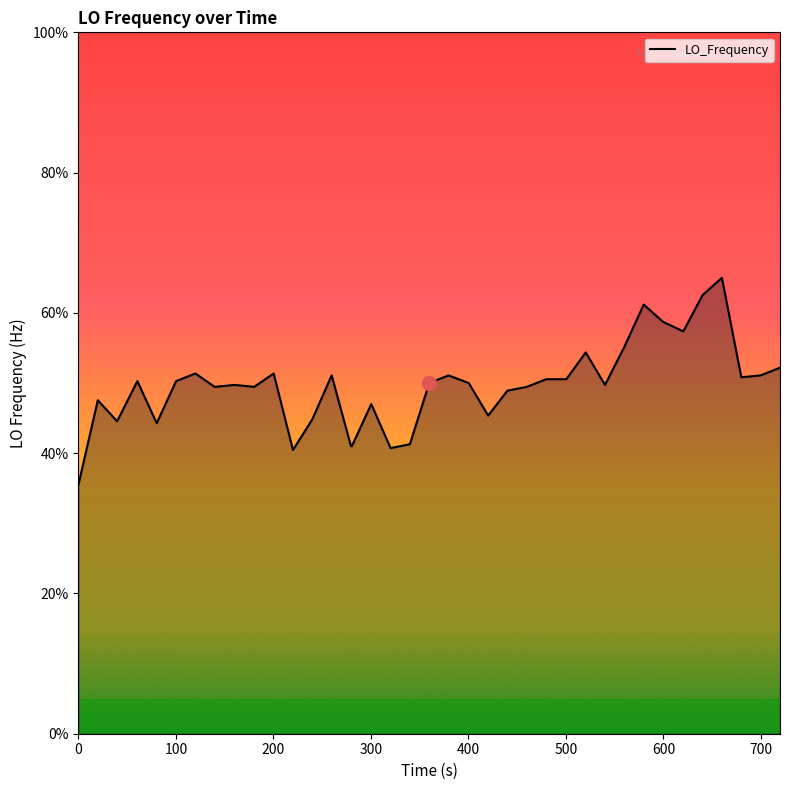

What is the minimum value shown in the chart?

35.5